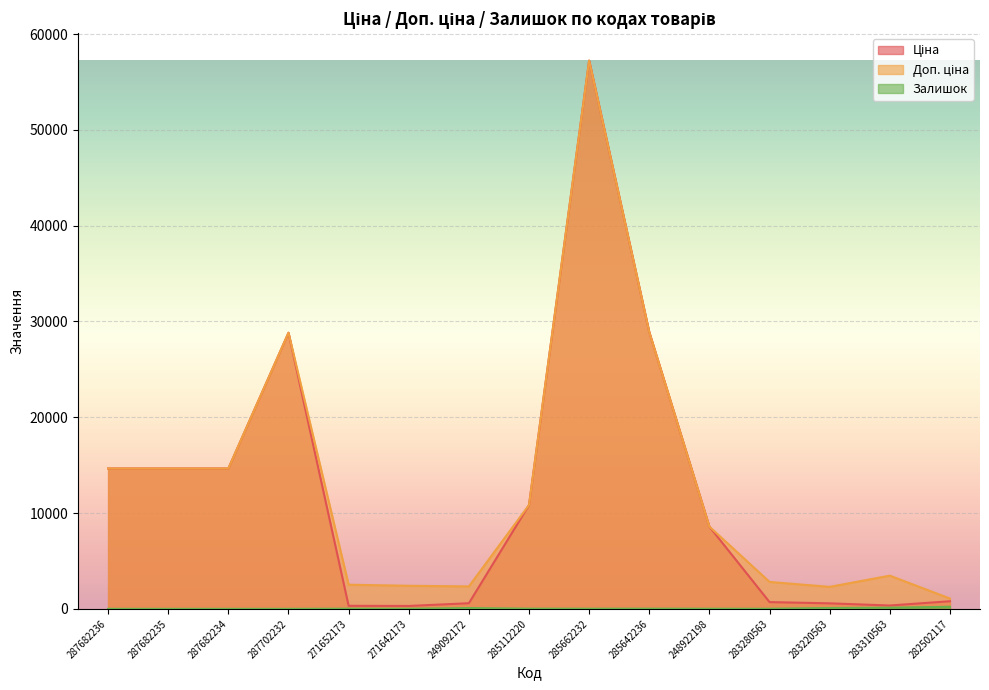

At 283310563, list the series in order from largest to smallest.

Доп. ціна, Ціна, Залишок